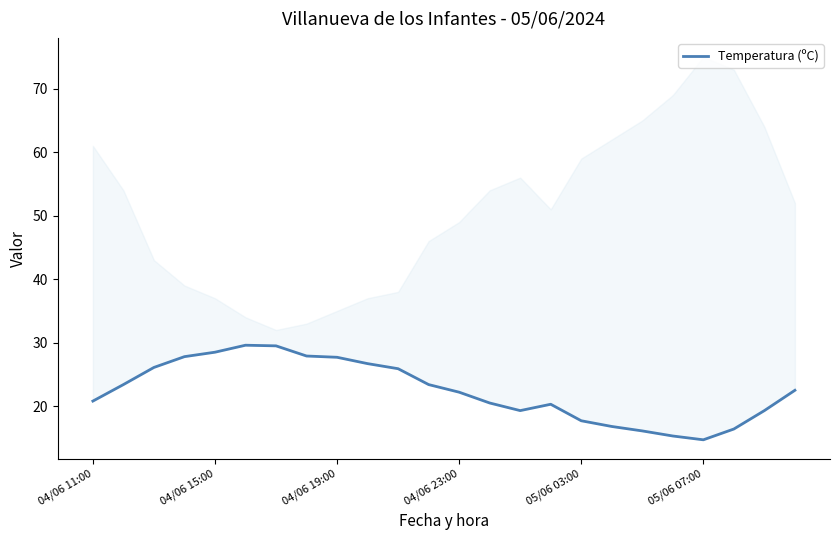

How many data points are above 22?

13